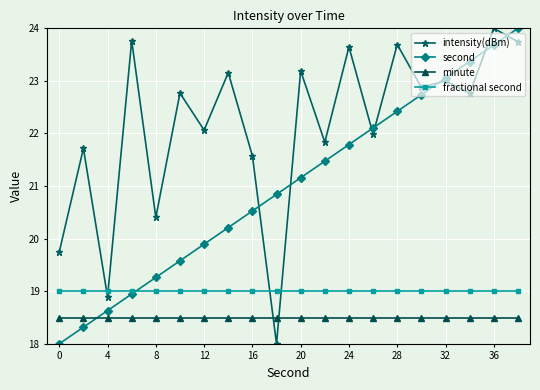

Which series has the largest total across all categories?

intensity(dBm)